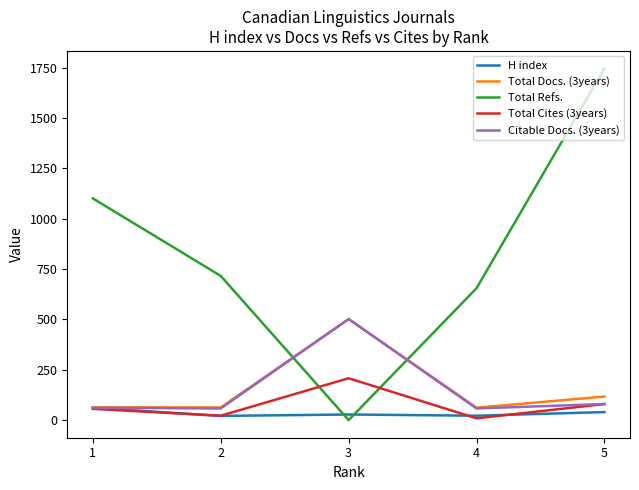

Between which two adjacent categories do Total Refs. and H index first intersect?

2 and 3